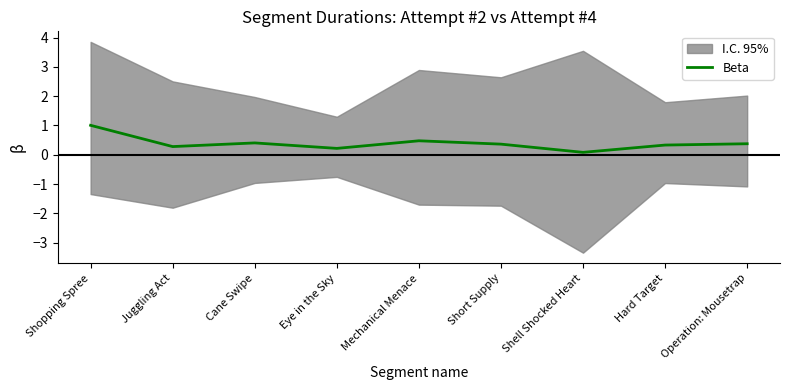

At which category does the chart reach its peak across all series?

Shopping Spree